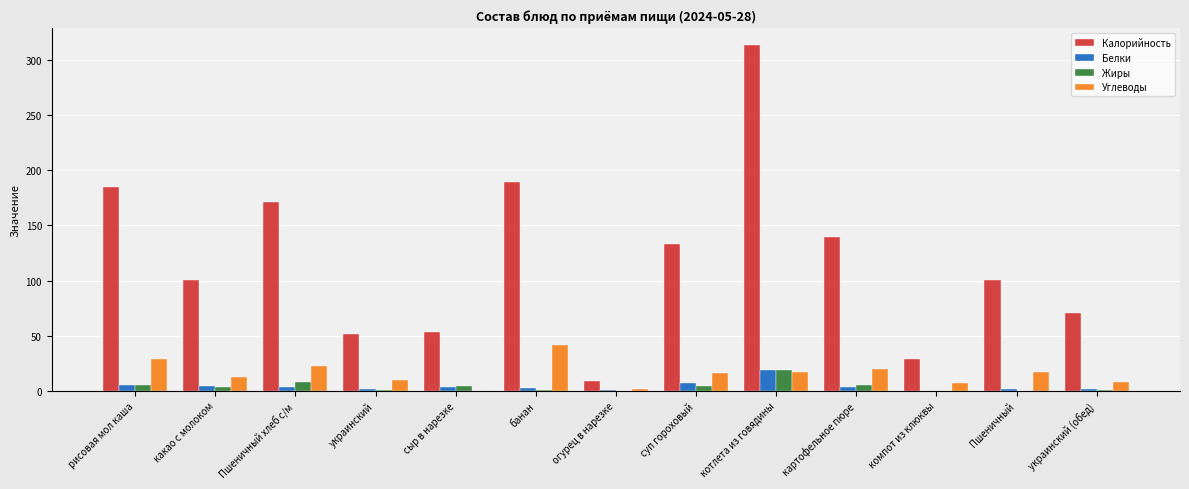

Which series has the largest total across all categories?

Калорийность